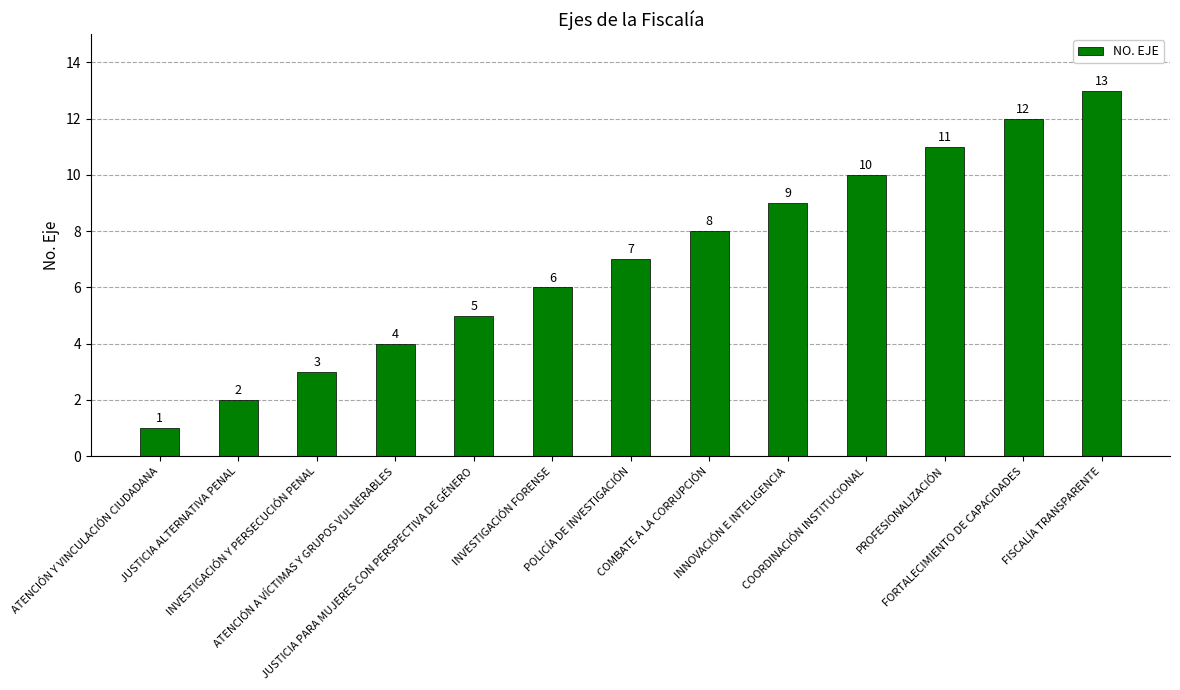

Between FISCALÍA TRANSPARENTE and INVESTIGACIÓN Y PERSECUCIÓN PENAL, which is larger?

FISCALÍA TRANSPARENTE